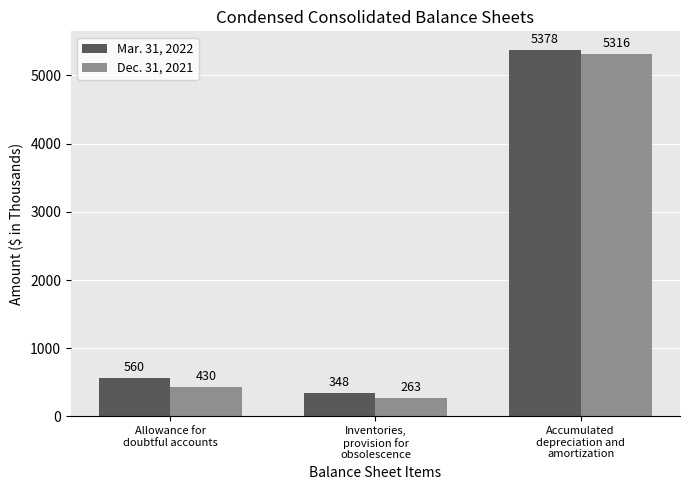

What is the approximate value of Dec. 31, 2021 at Allowance for
doubtful accounts, to the nearest 50?

450